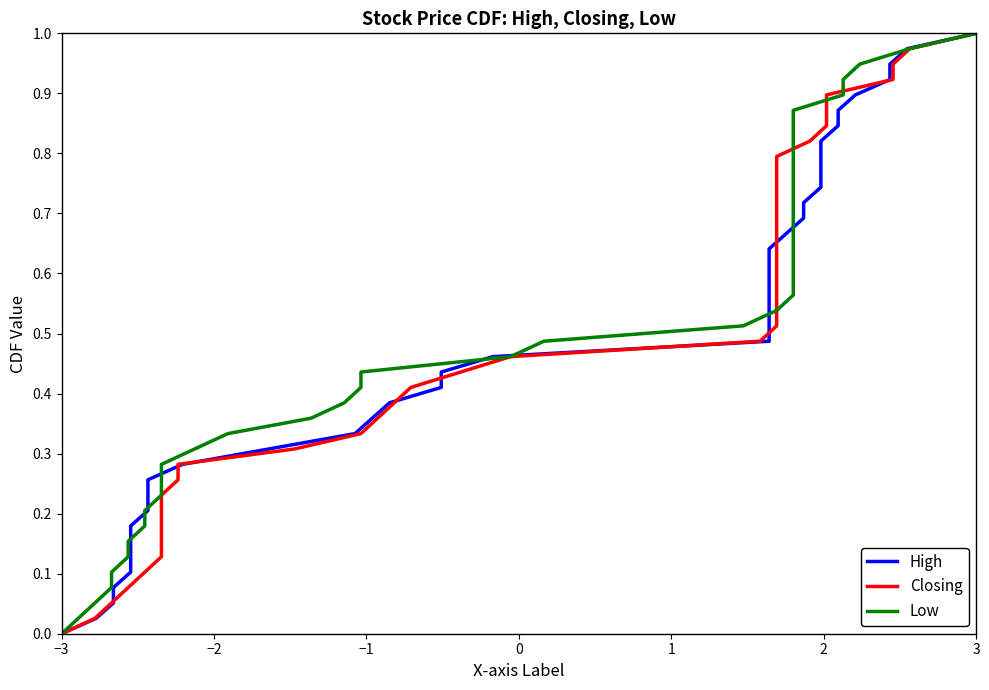

Rank the series by their maximum value, from highest to lowest.

High, Closing, Low